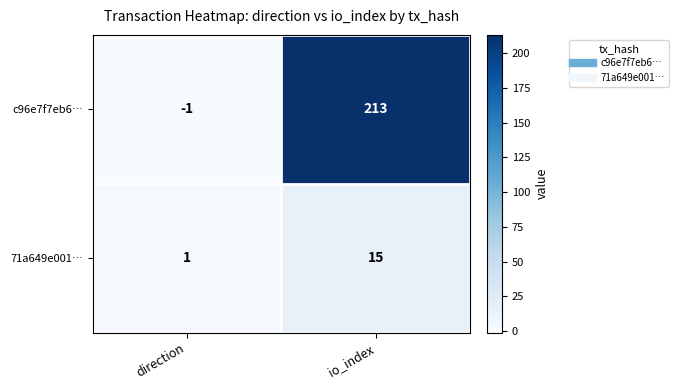

At which category is the sum across all series the highest?

io_index